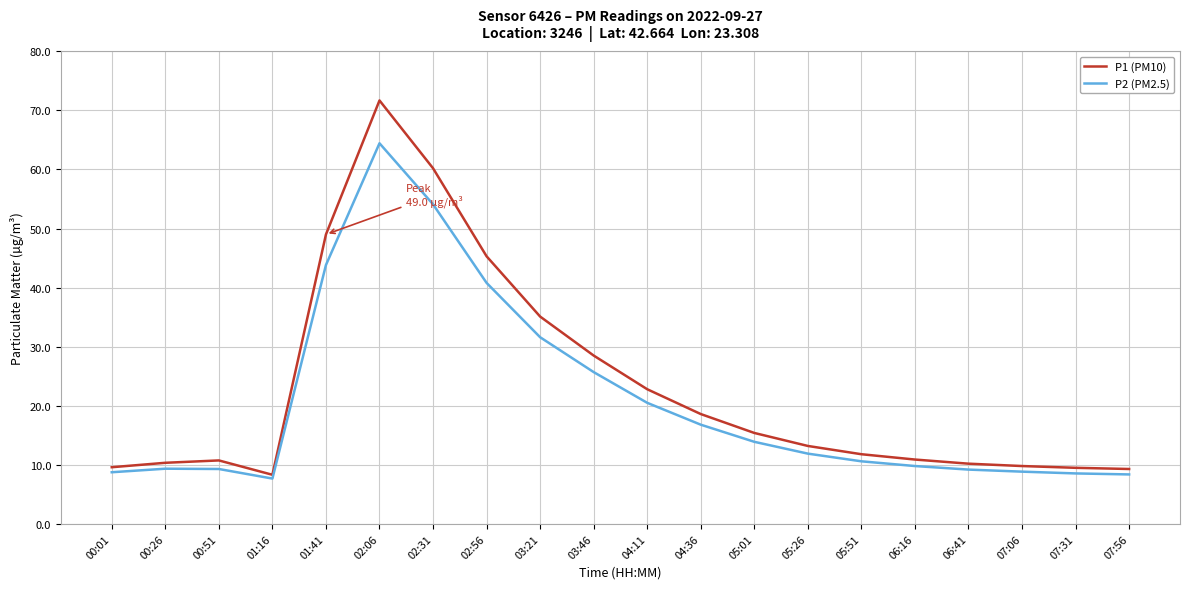

Which series changed the most between 02:56 and 06:41?

P1 (PM10)